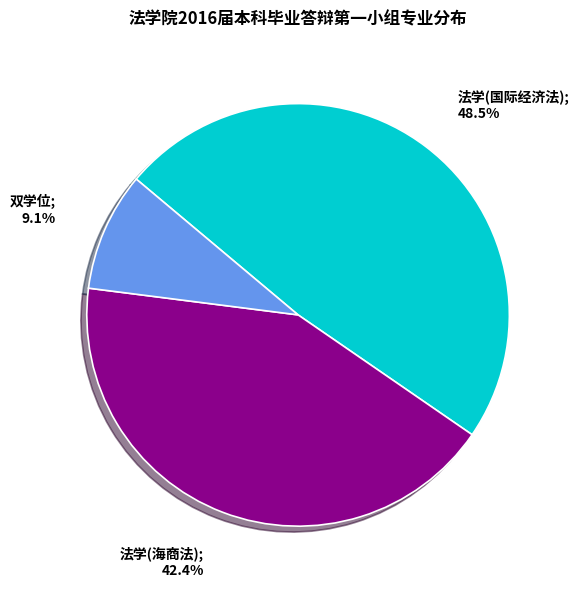

Is there a majority slice in this chart?

No